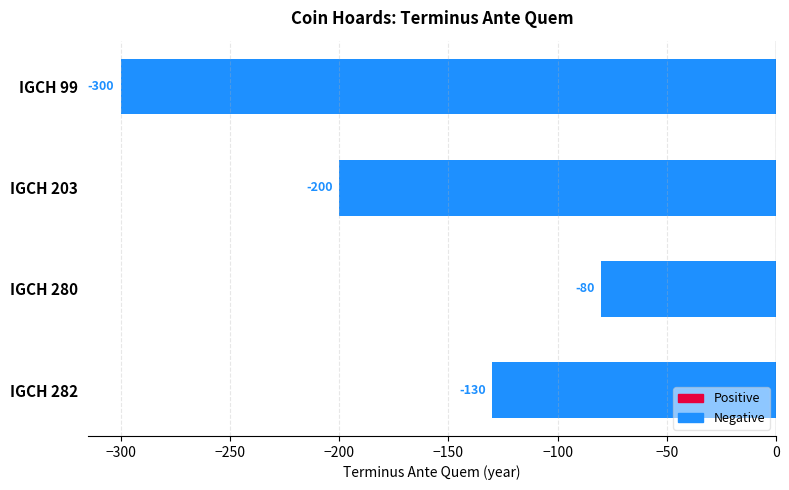

Rank the categories by value from highest to lowest.

IGCH 280, IGCH 282, IGCH 203, IGCH 99